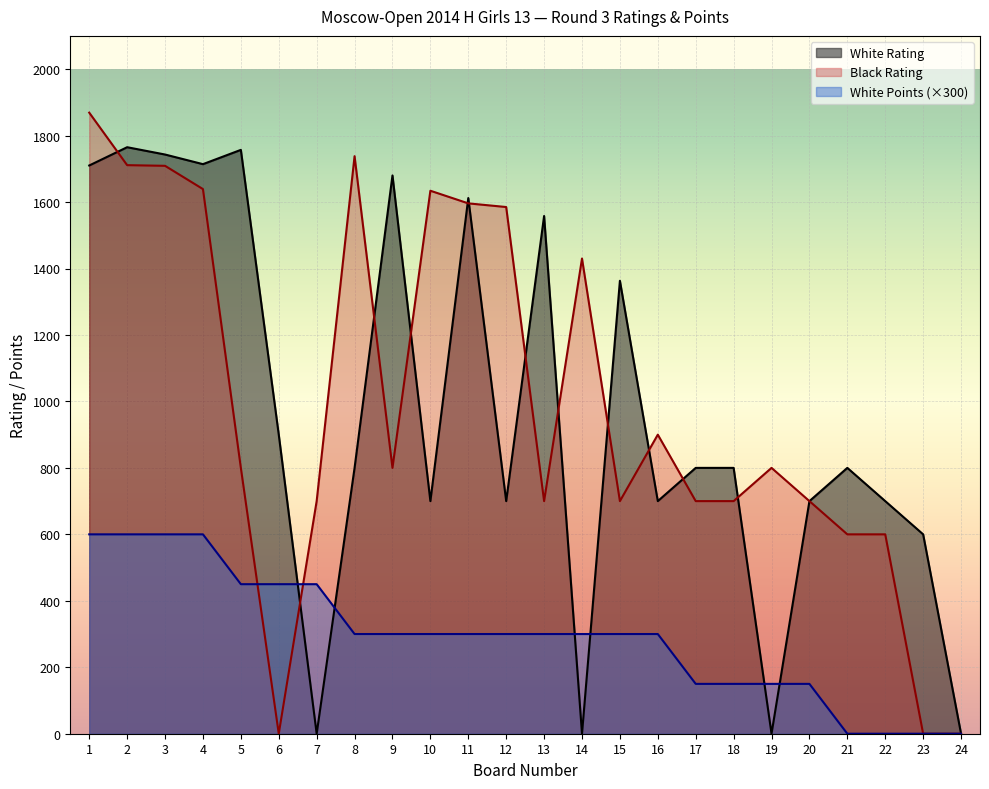

Is it true that Black Rating equals 1709 at 3?

True